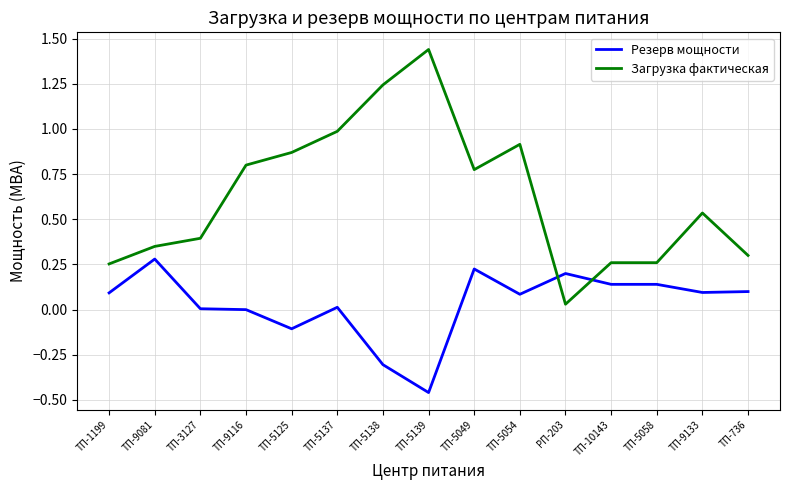

What is the sum of all Загрузка фактическая values?

9.4